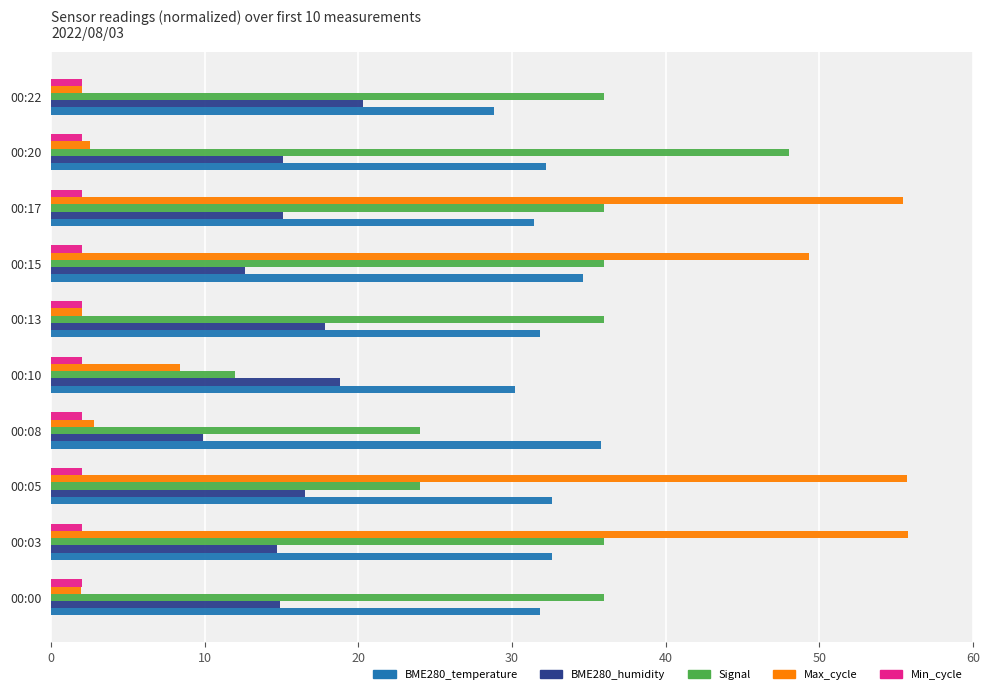

Is it true that Max_cycle equals 4.4 at 00:10?

False